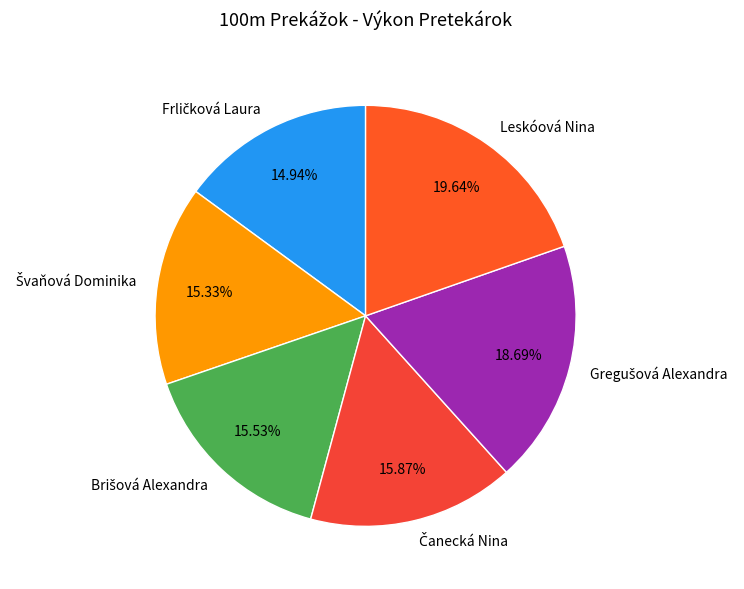

Which slice is the largest?

Leskóová Nina